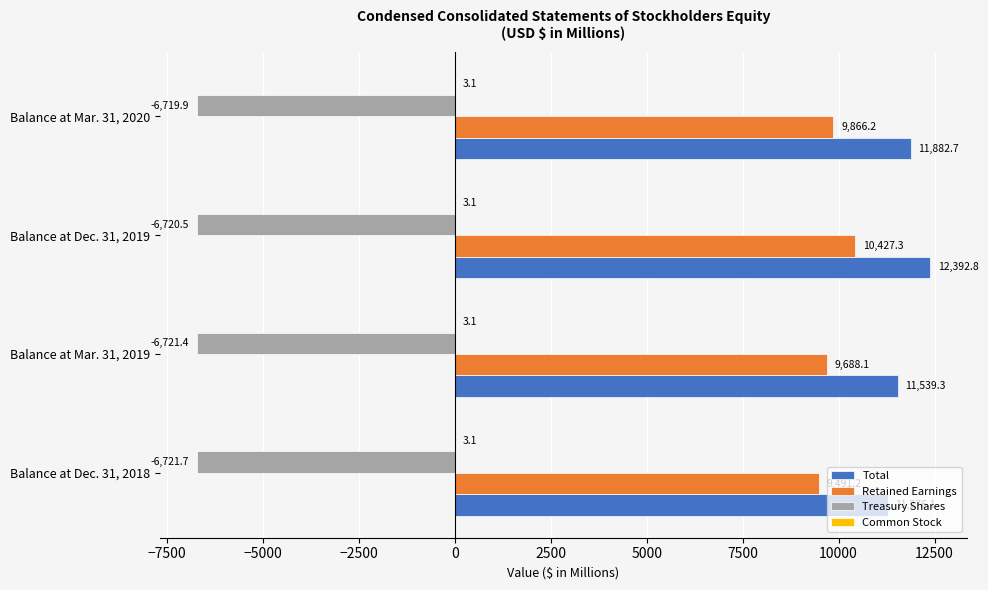

Which label corresponds to the largest value in the chart?

Balance at Dec. 31, 2019